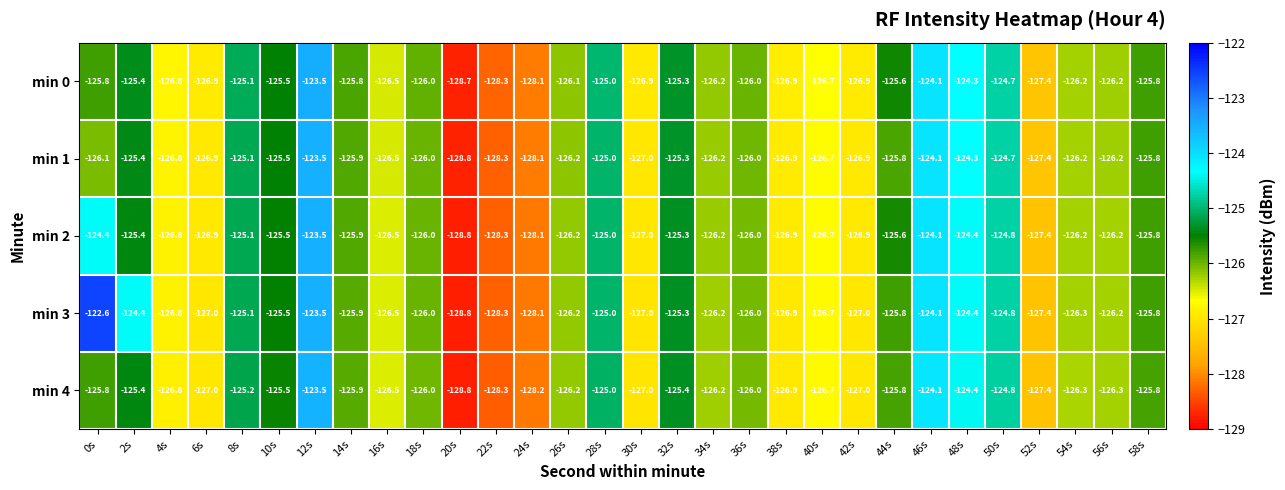

Which series has the largest range (max minus min)?

min 3